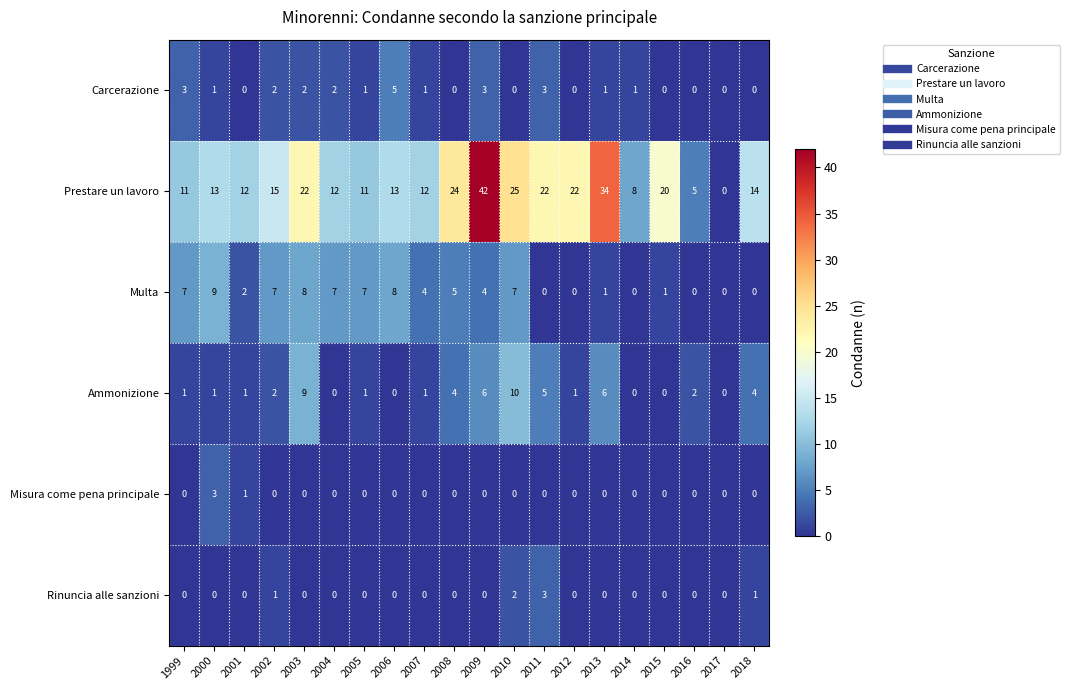

What is the greatest value displayed?

42